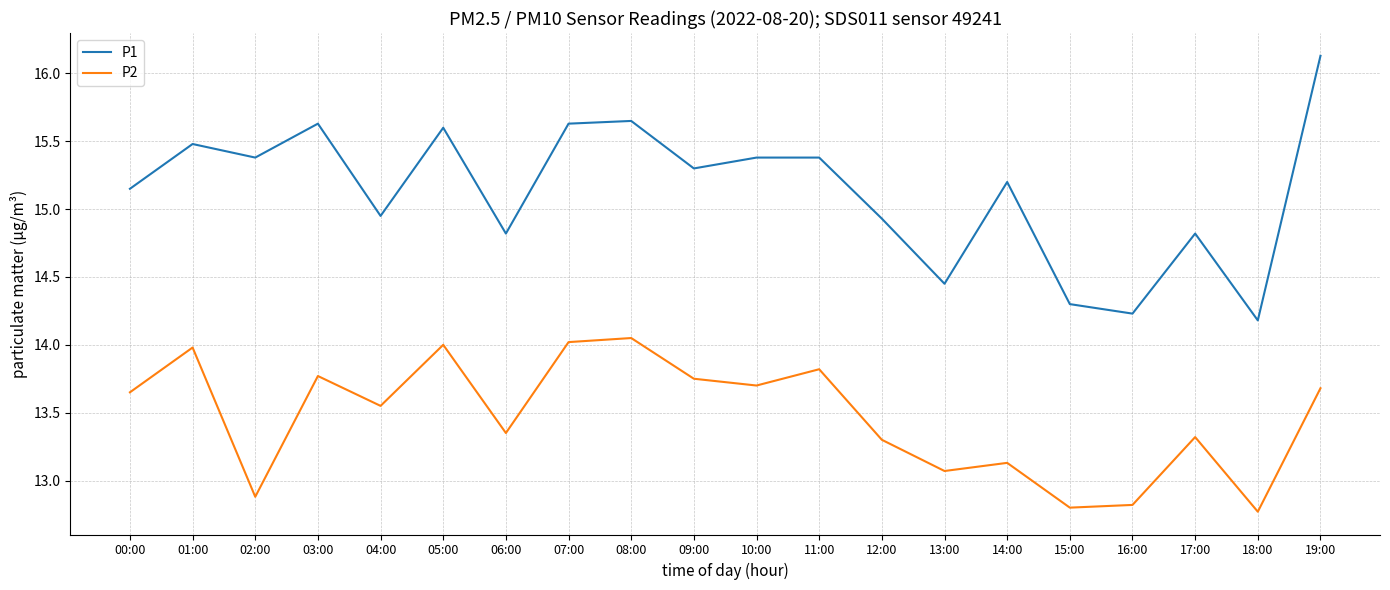

The P1 series shows 15.4 at 10:00. True or false?

True